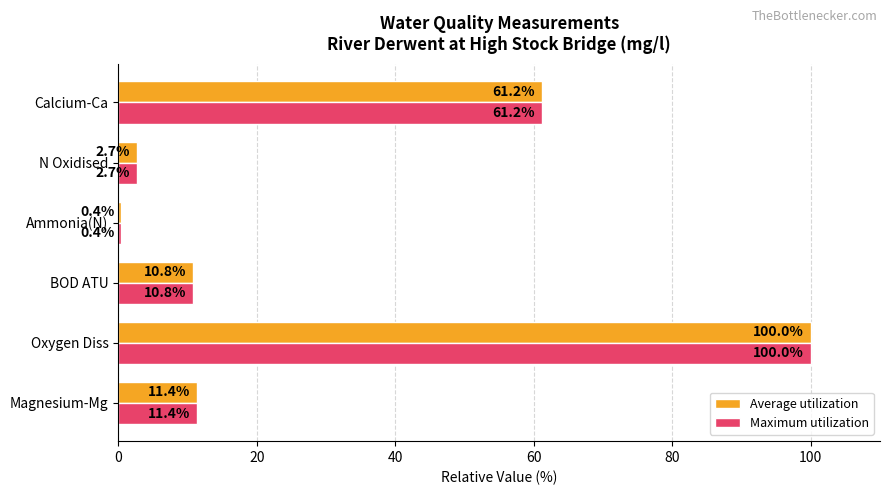

At which label is Maximum utilization closest to 50?

Calcium-Ca